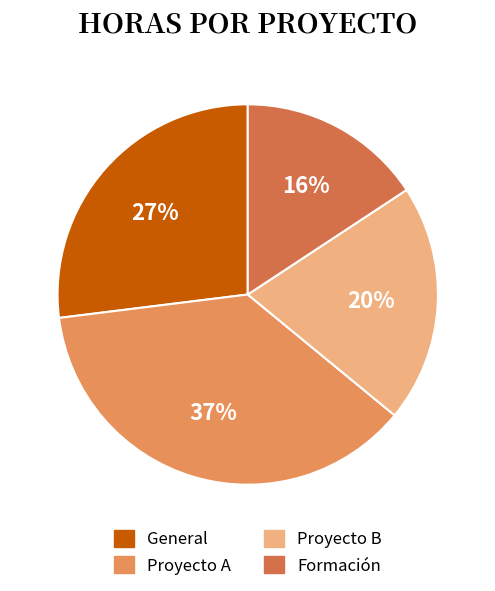

Does any single category account for the majority?

No